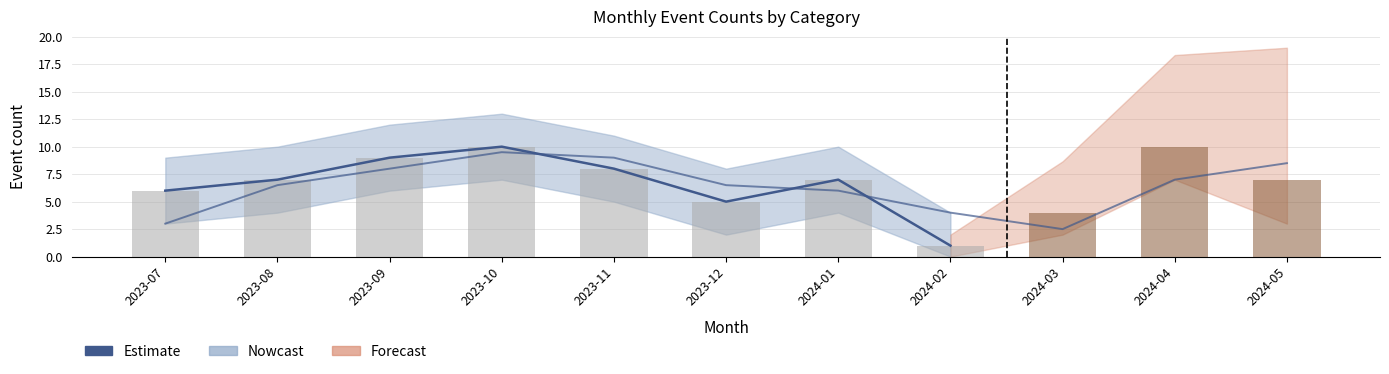

What is the label of the 7th bar from the left?

2024-01